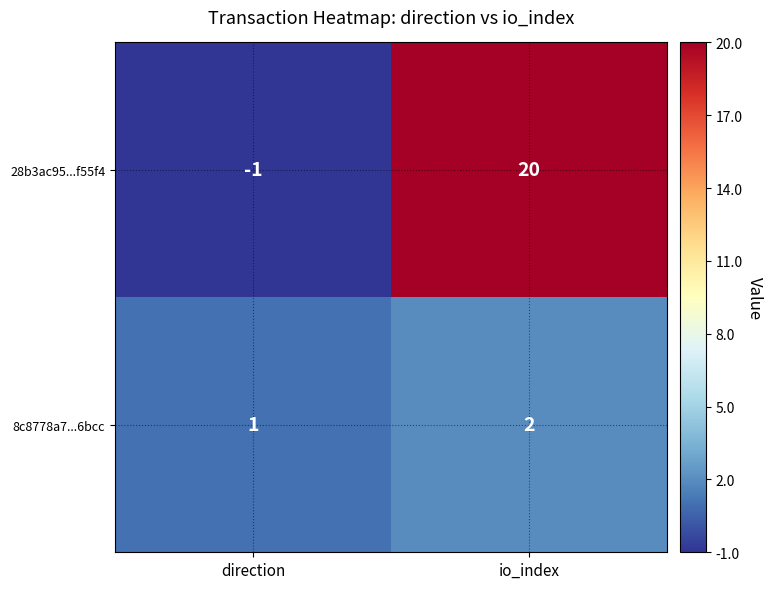

Rank the series by their average value, from lowest to highest.

8c8778a7...6bcc, 28b3ac95...f55f4